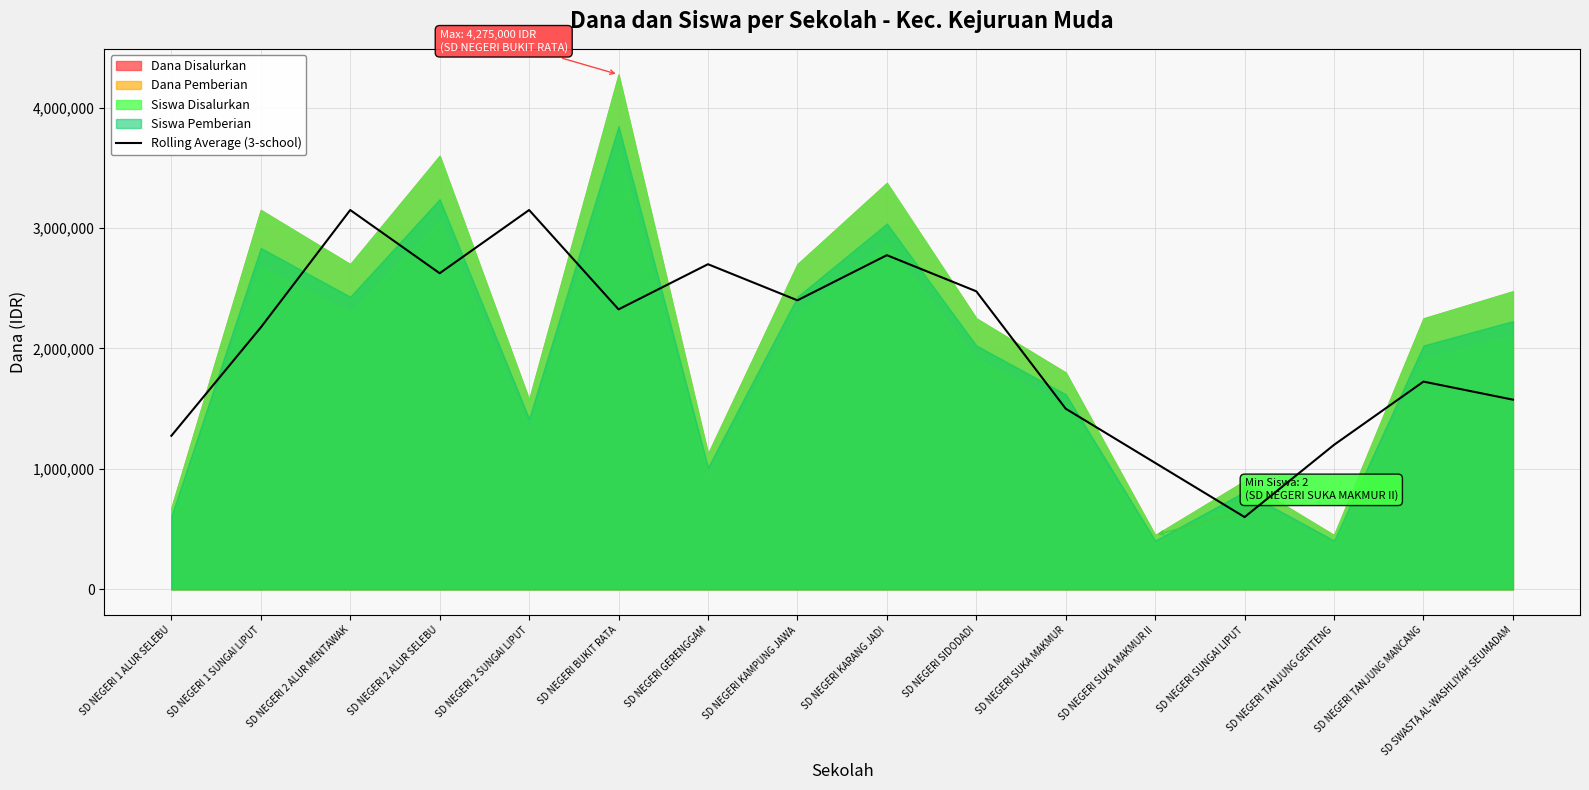

Reading right to left, extract all data points from this chart.

1575000	1725000	1200000	600000	1050000	1500000	2475000	2775000	2400000	2700000	2325000	3150000	2625000	3150000	2175000	1275000